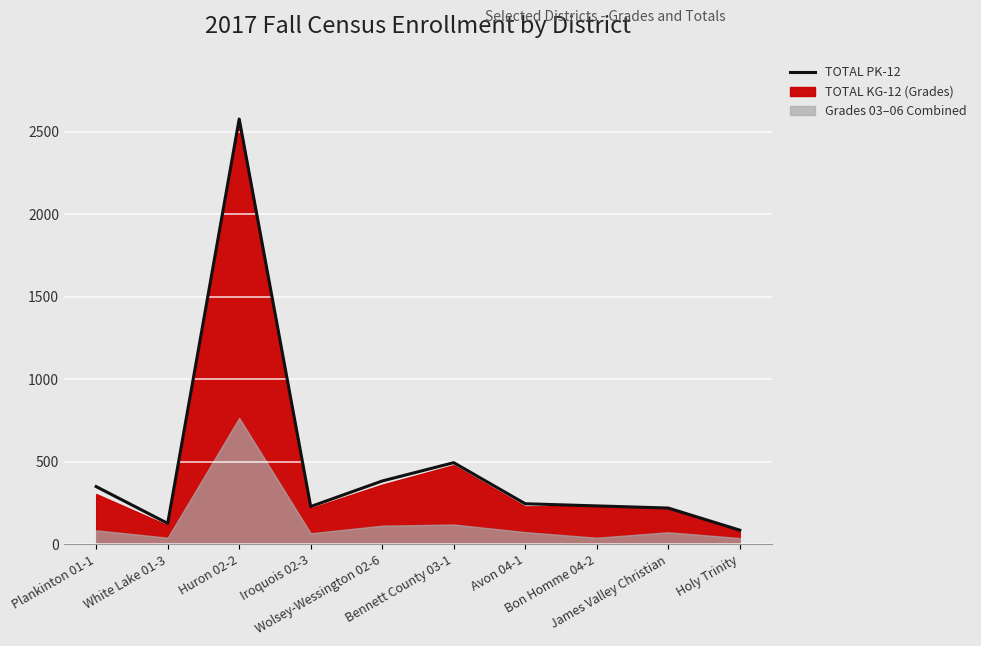

Reading left to right, list all the values displayed in this chart.

Plankinton 01-1=350	White Lake 01-3=127	Huron 02-2=2578	Iroquois 02-3=229	Wolsey-Wessington 02-6=384	Bennett County 03-1=495	Avon 04-1=246	Bon Homme 04-2=233	James Valley Christian=220	Holy Trinity=86